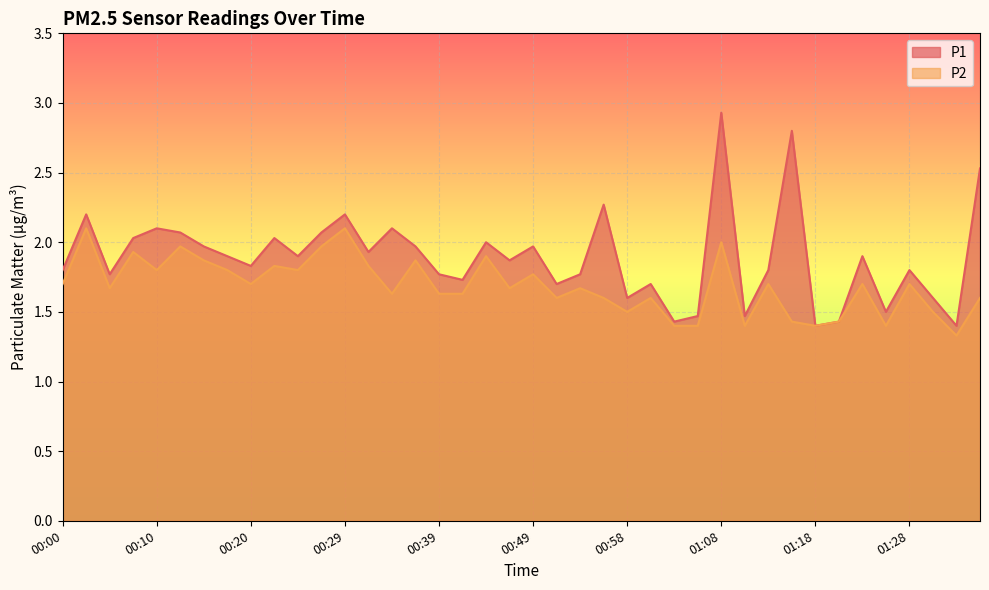

True or false: P1 and P2 cross at least once.

False